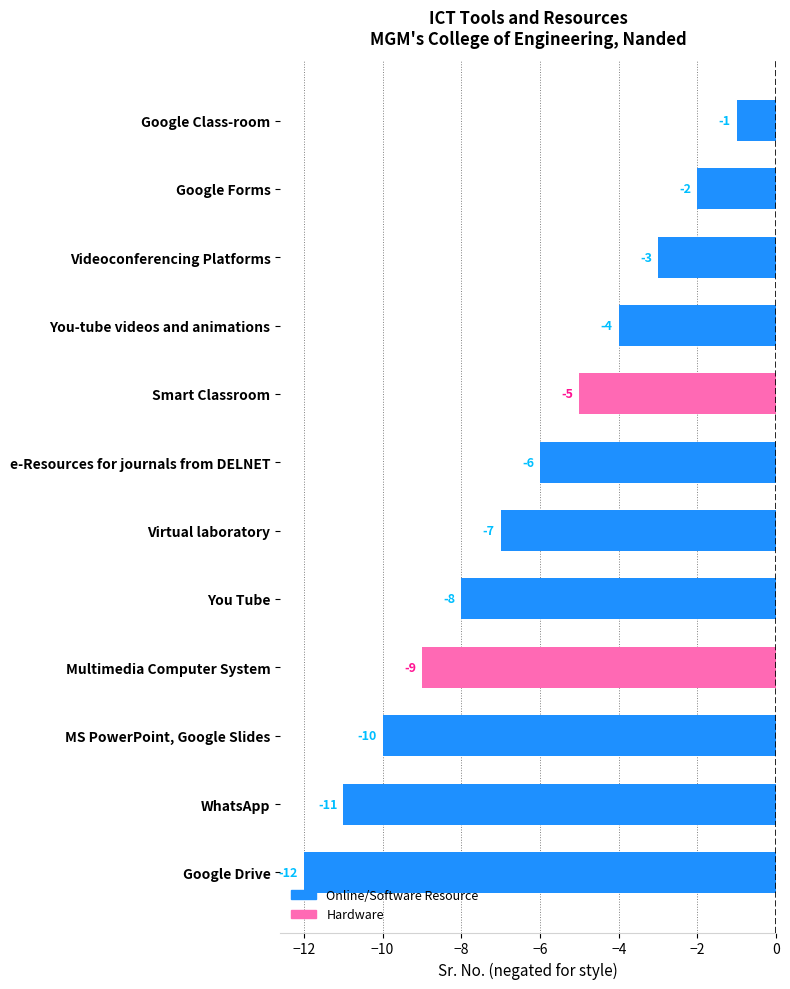

The chart shows a value of -1 at Google Class-room. True or false?

True